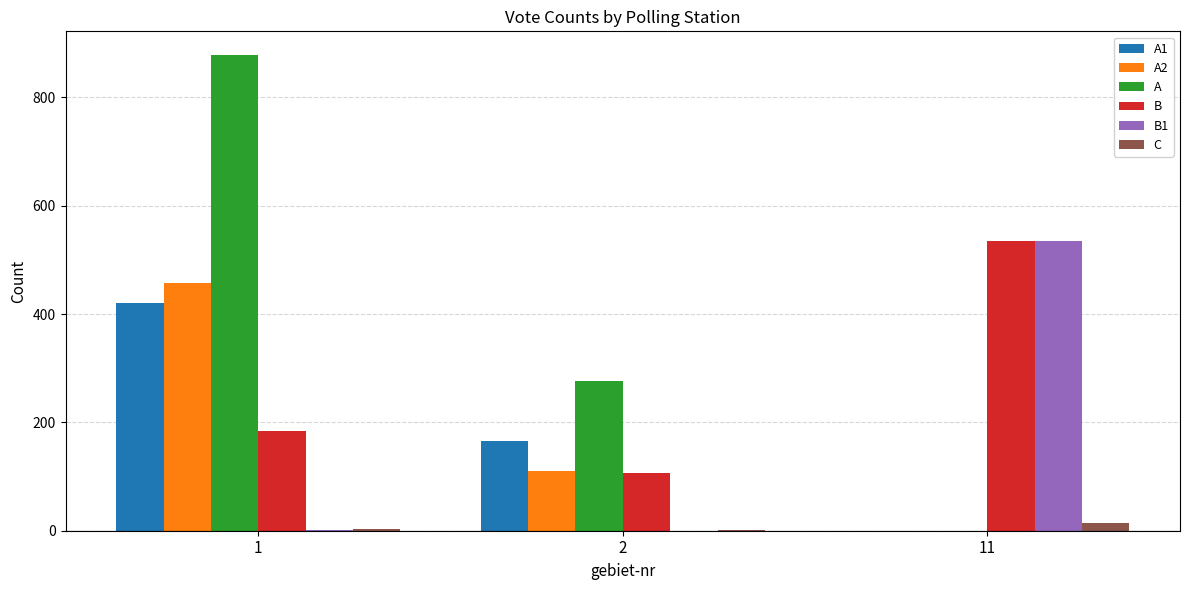

At which label does C reach its peak?

11